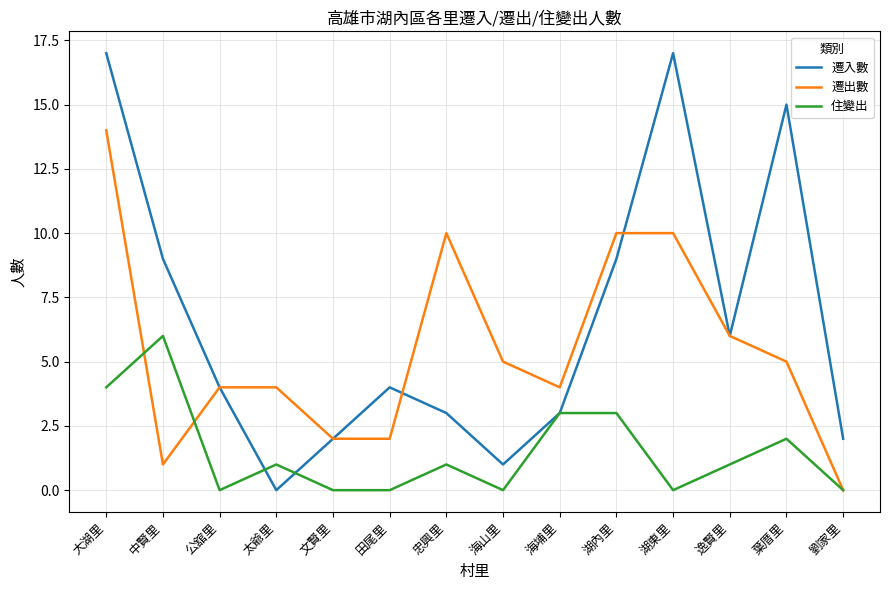

Rank the series by their average value, from highest to lowest.

遷入數, 遷出數, 住變出